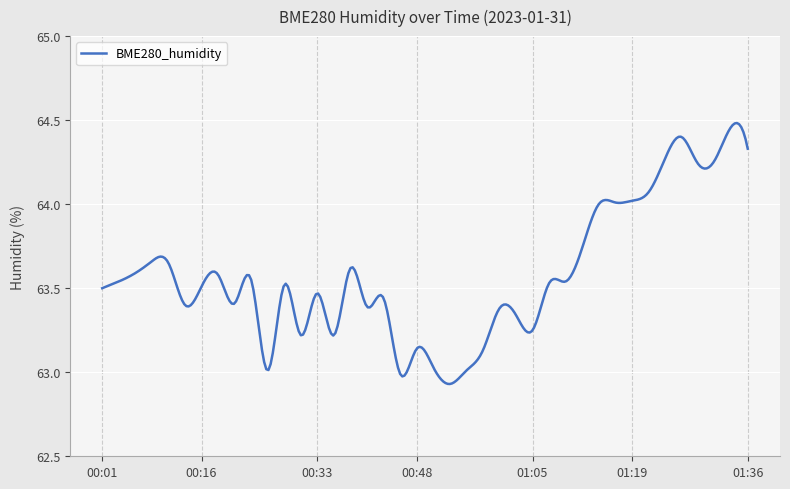

What is the difference between the maximum and minimum values?

1.6